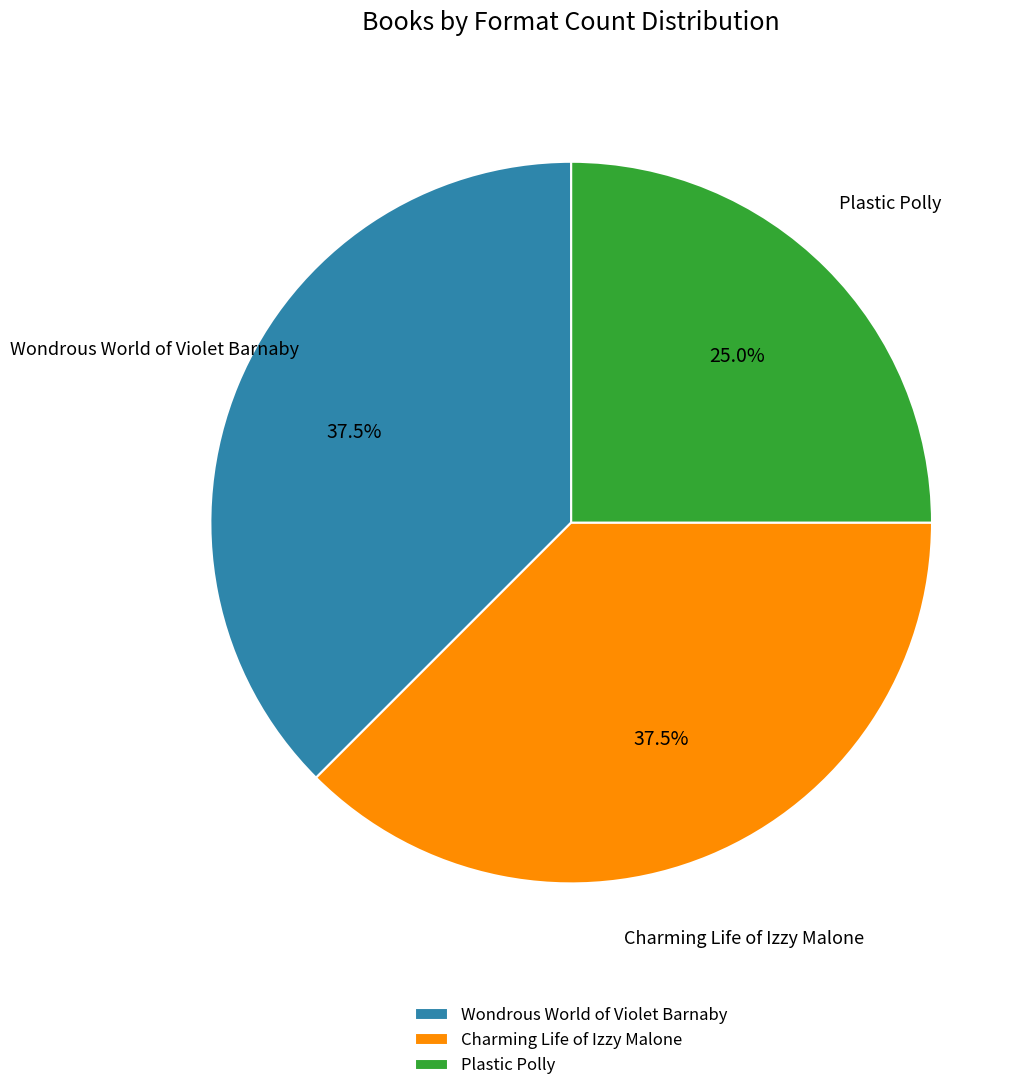

Combined, do Charming Life of Izzy Malone and Plastic Polly account for over 50%?

Yes